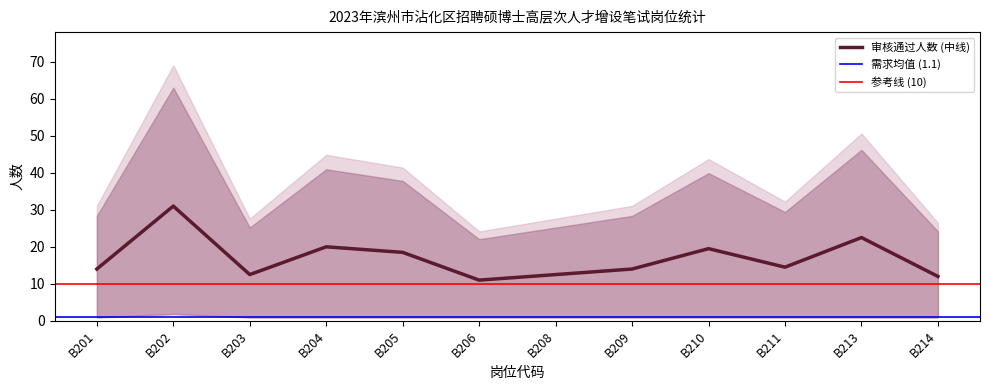

How many interior local peaks (higher than both neighbors) does the data have?

4